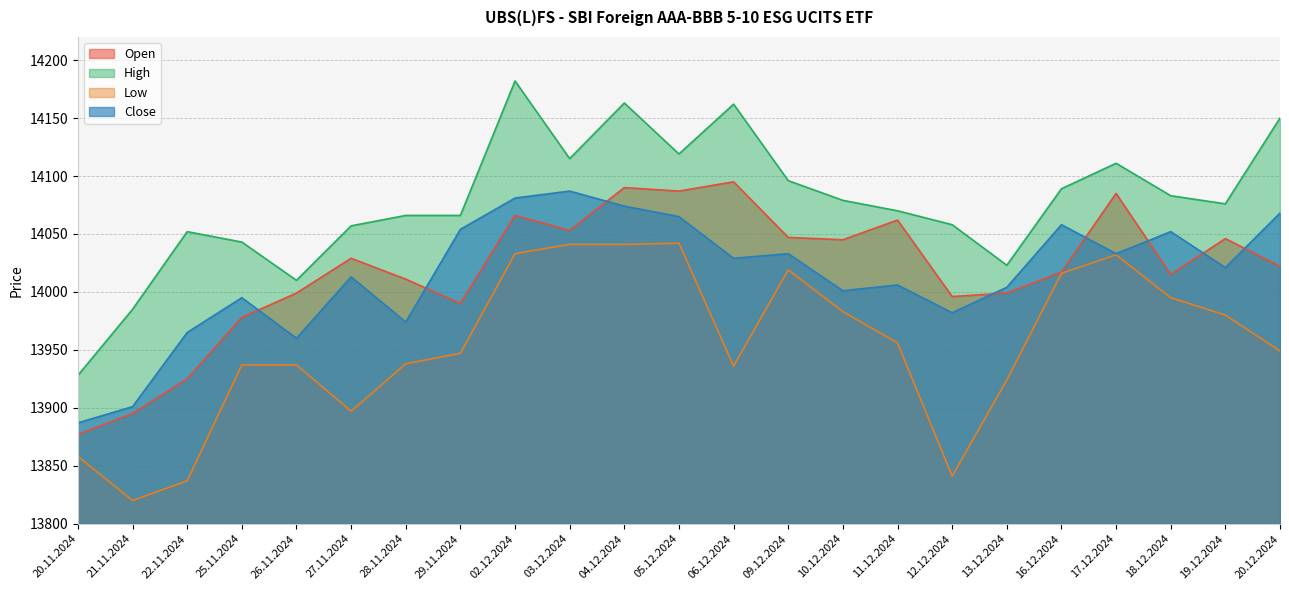

What is the sum of all Open values?

322429